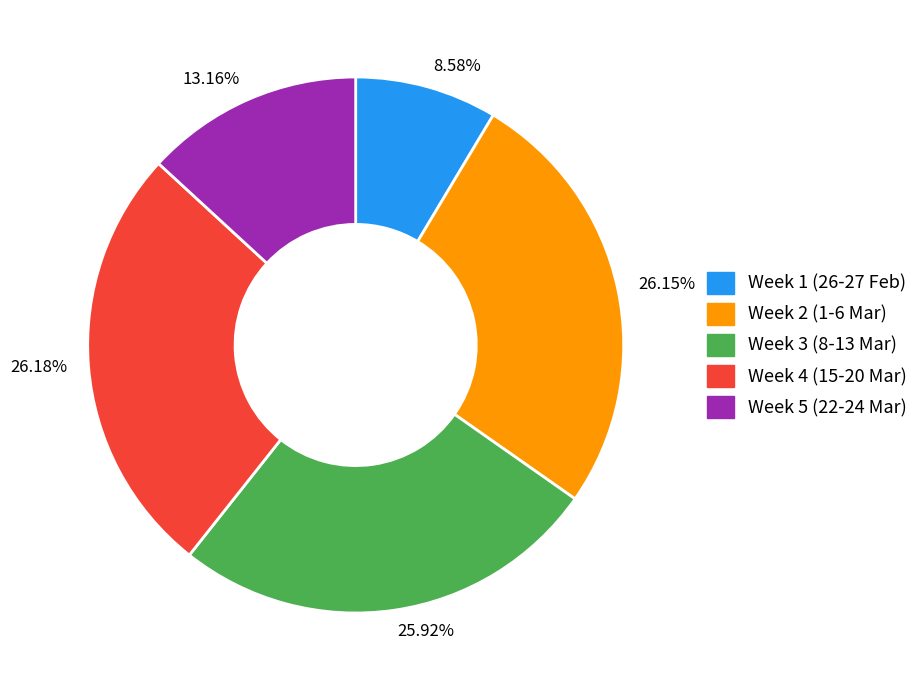

Approximately how many times larger is the value at 8.58% compared to 25.92%?

0.3